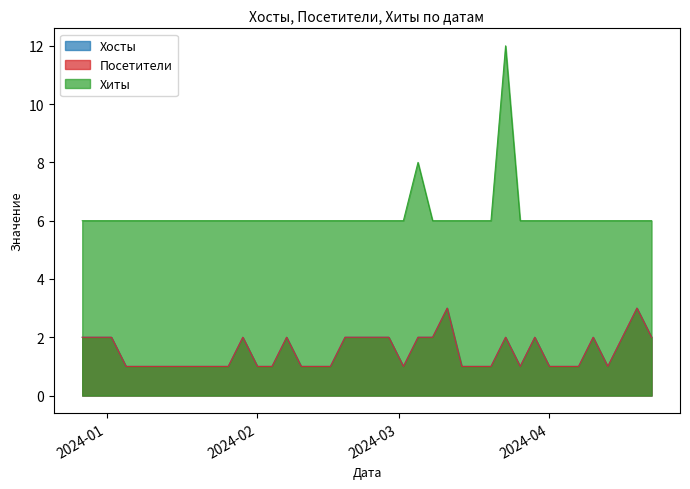

Between 2024-03-05 and 2024-04-13, which is larger?

2024-03-05